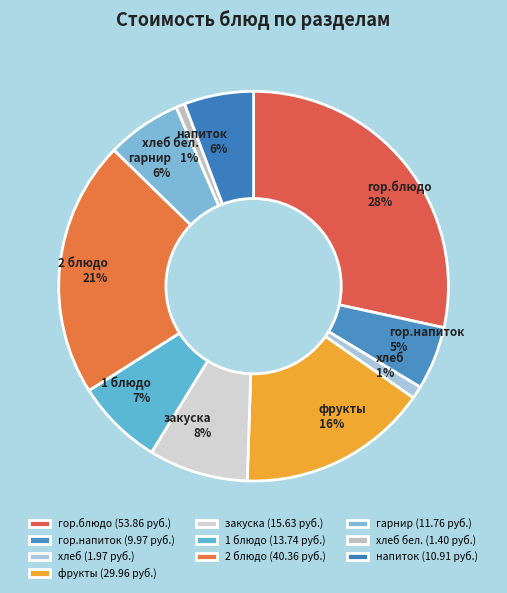

To the nearest percent, what portion does напиток represent?

6%